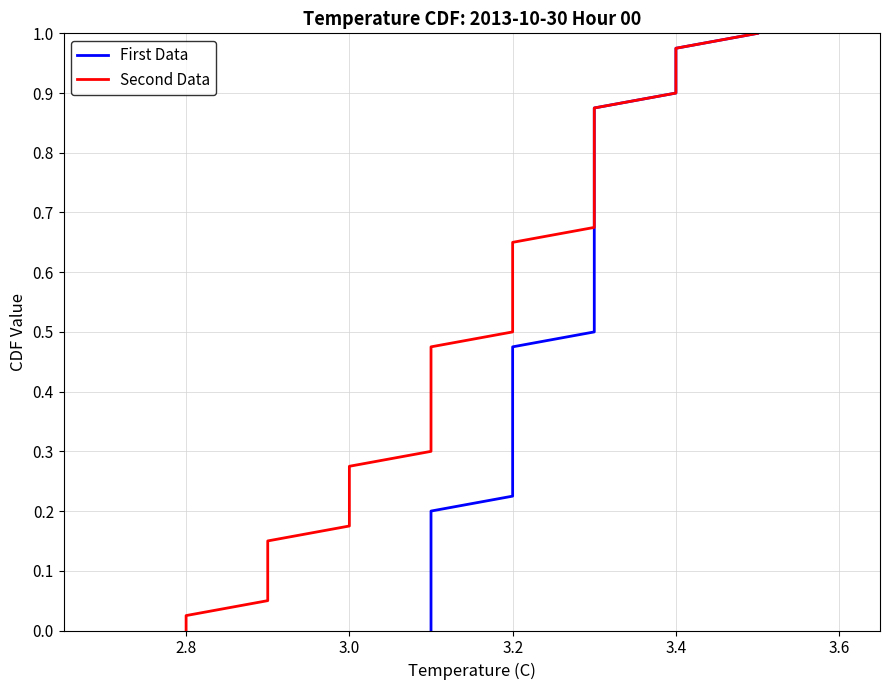

How many lines are shown in the chart?

2